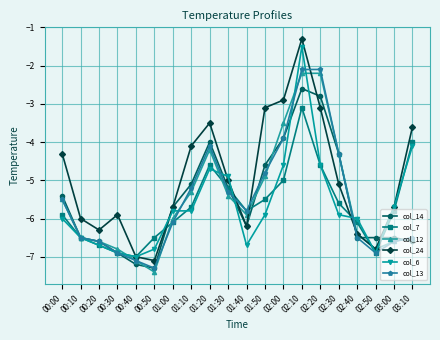

The value of col_6 at 02:30 is -8.9. True or false?

False